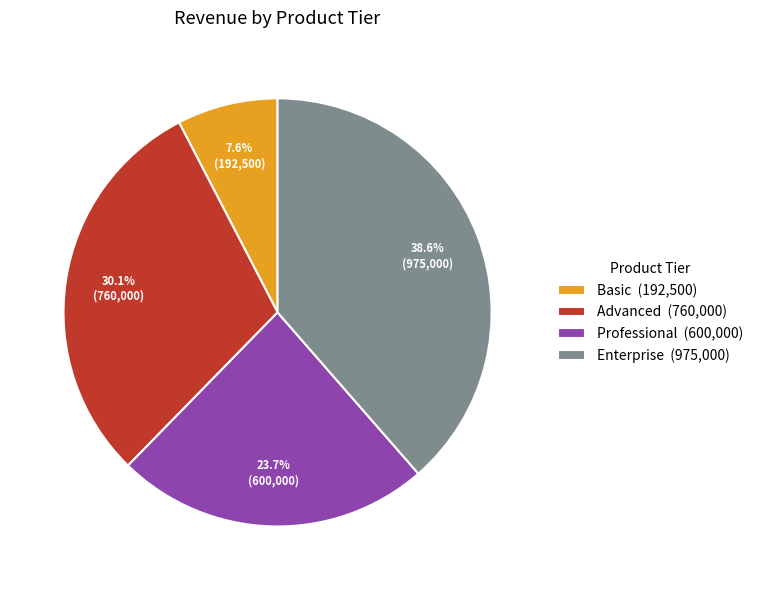

Does any single category account for the majority?

No